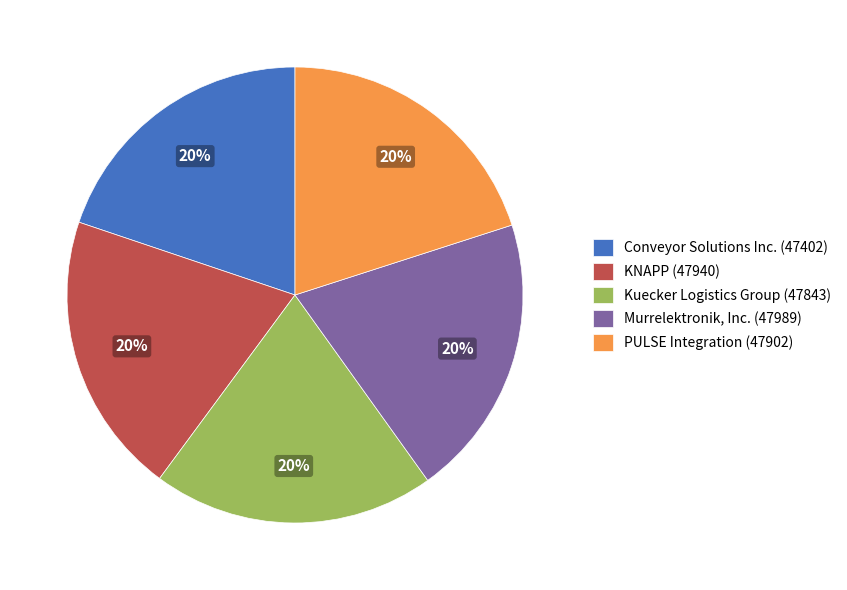

Is there any slice that represents more than half of the pie?

No